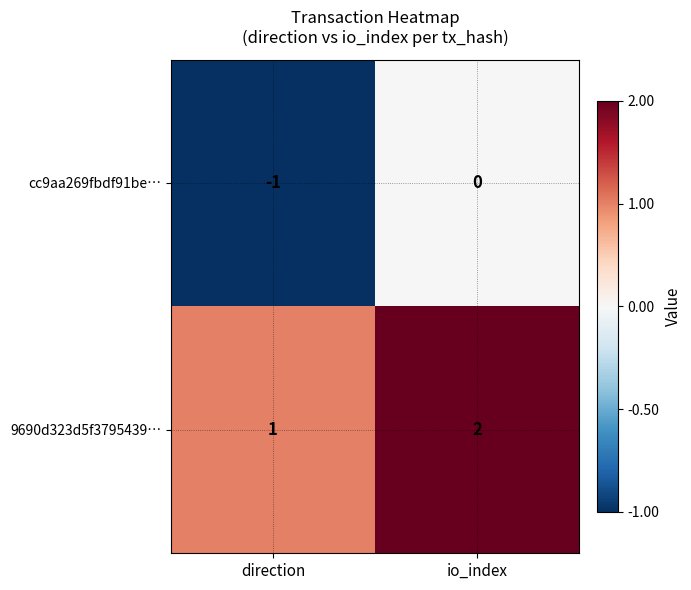

Rank the series by their maximum value, from highest to lowest.

9690d323d5f3795439…, cc9aa269fbdf91be…